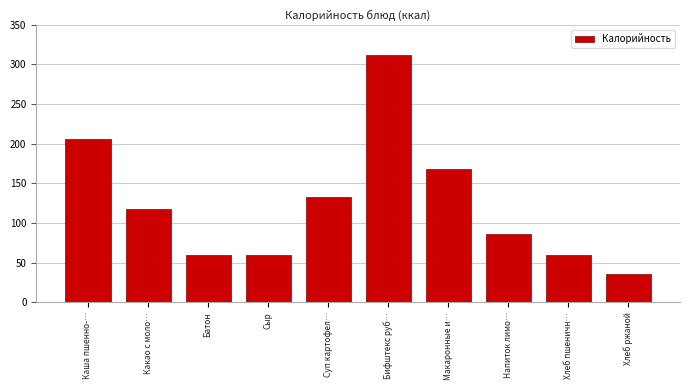

What is the label of the 4th bar from the left?

Сыр